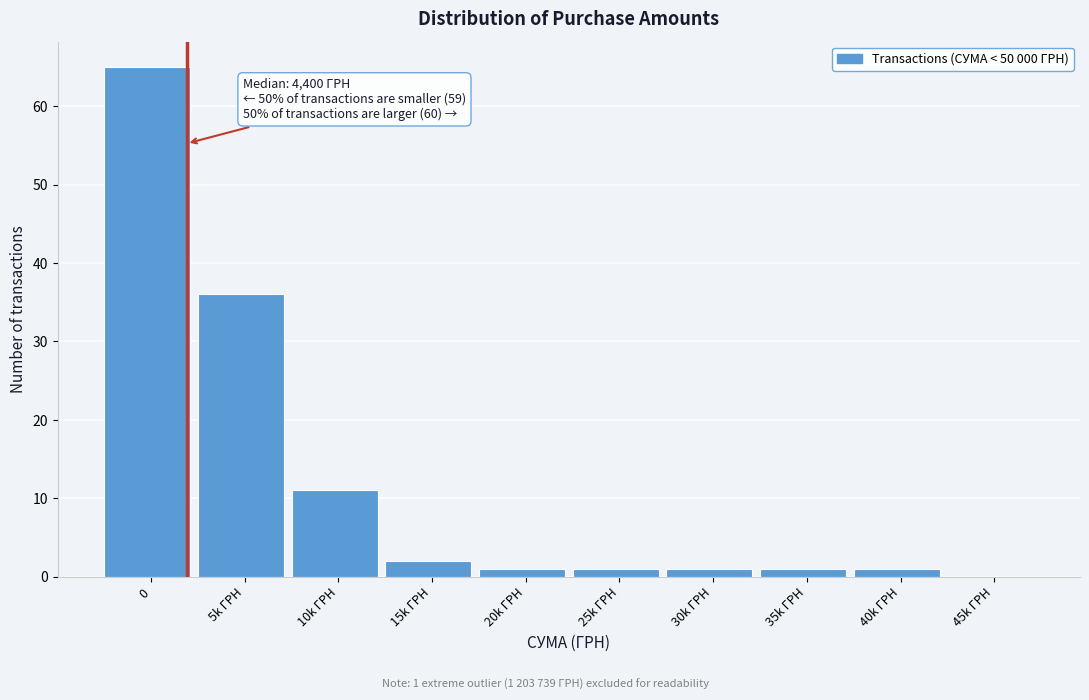

Reading left to right, list all the values displayed in this chart.

0=65	5k ГРН=36	10k ГРН=11	15k ГРН=2	20k ГРН=1	25k ГРН=1	30k ГРН=1	35k ГРН=1	40k ГРН=1	45k ГРН=0